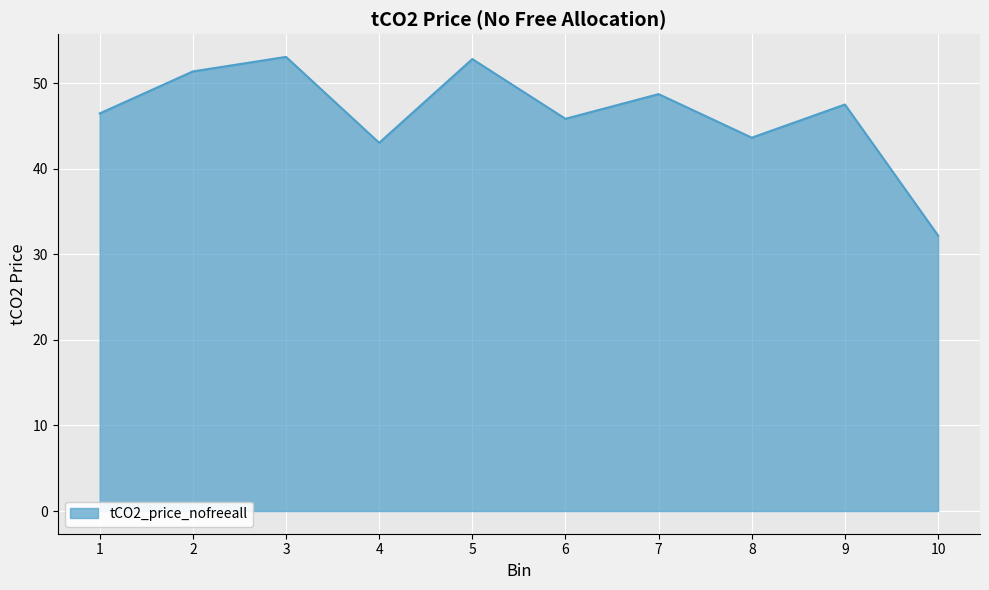

What is the greatest value displayed?

53.1